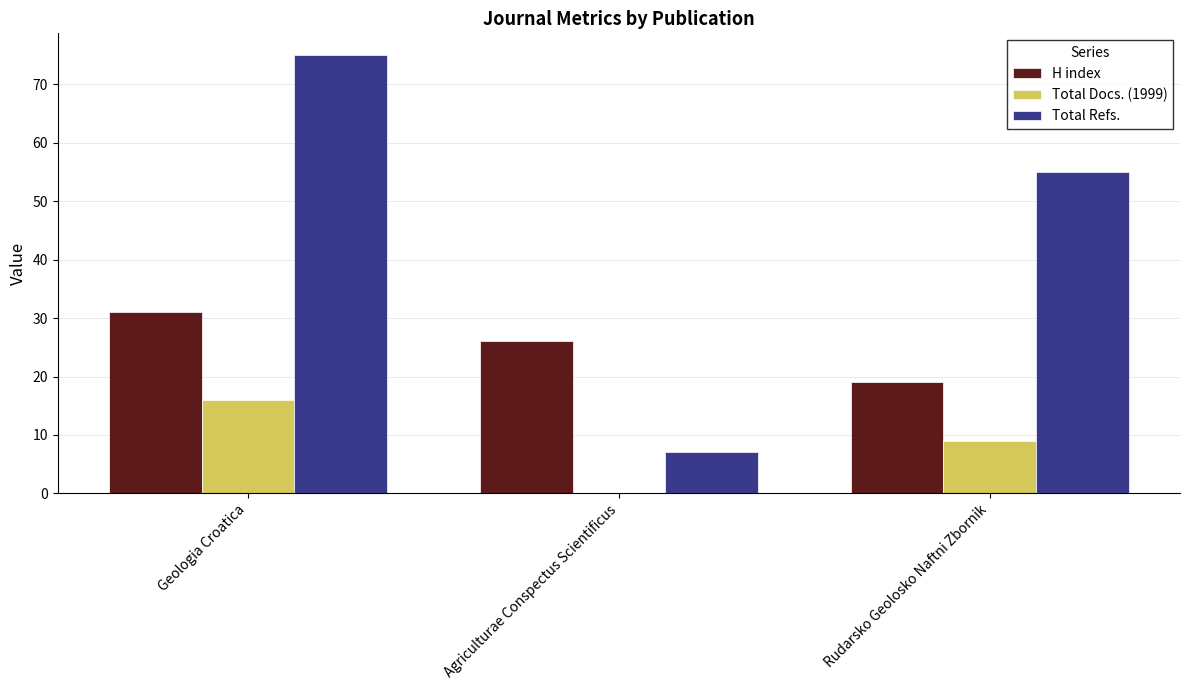

What is the sum of all Total Refs. values?

137